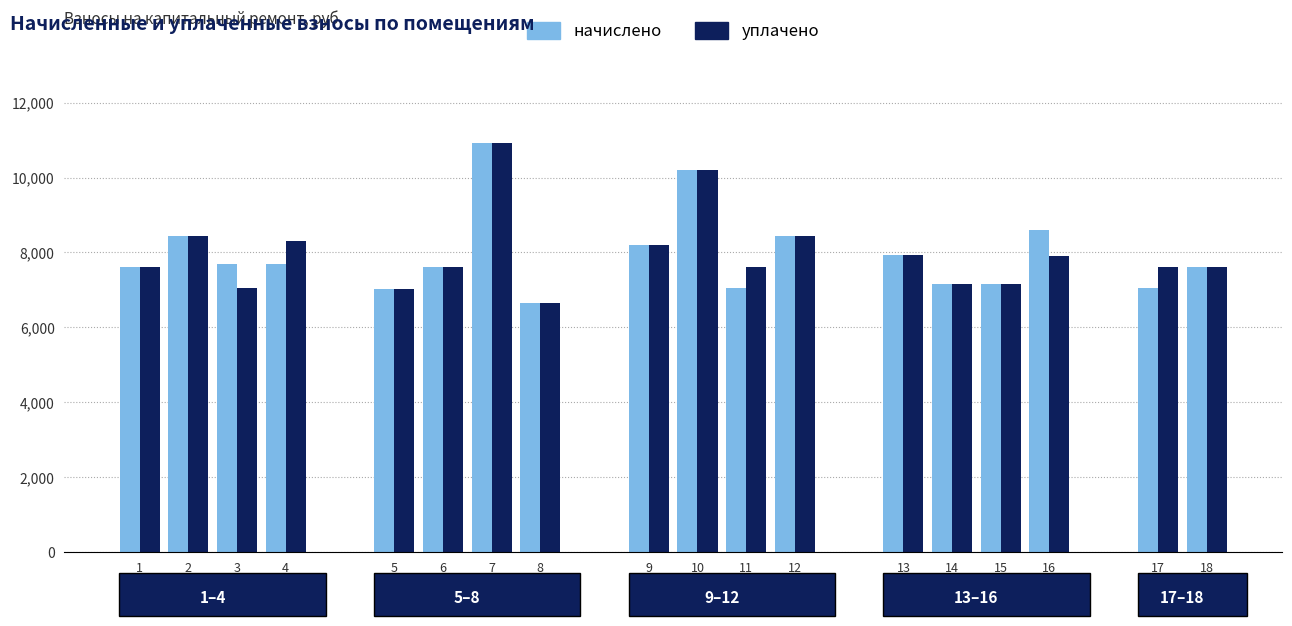

Is the value of уплачено at 6 greater than the value of начислено at 18?

No